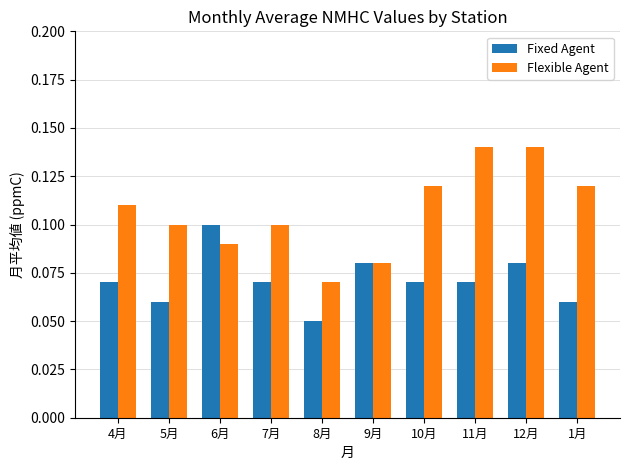

How many series are shown in this chart?

2